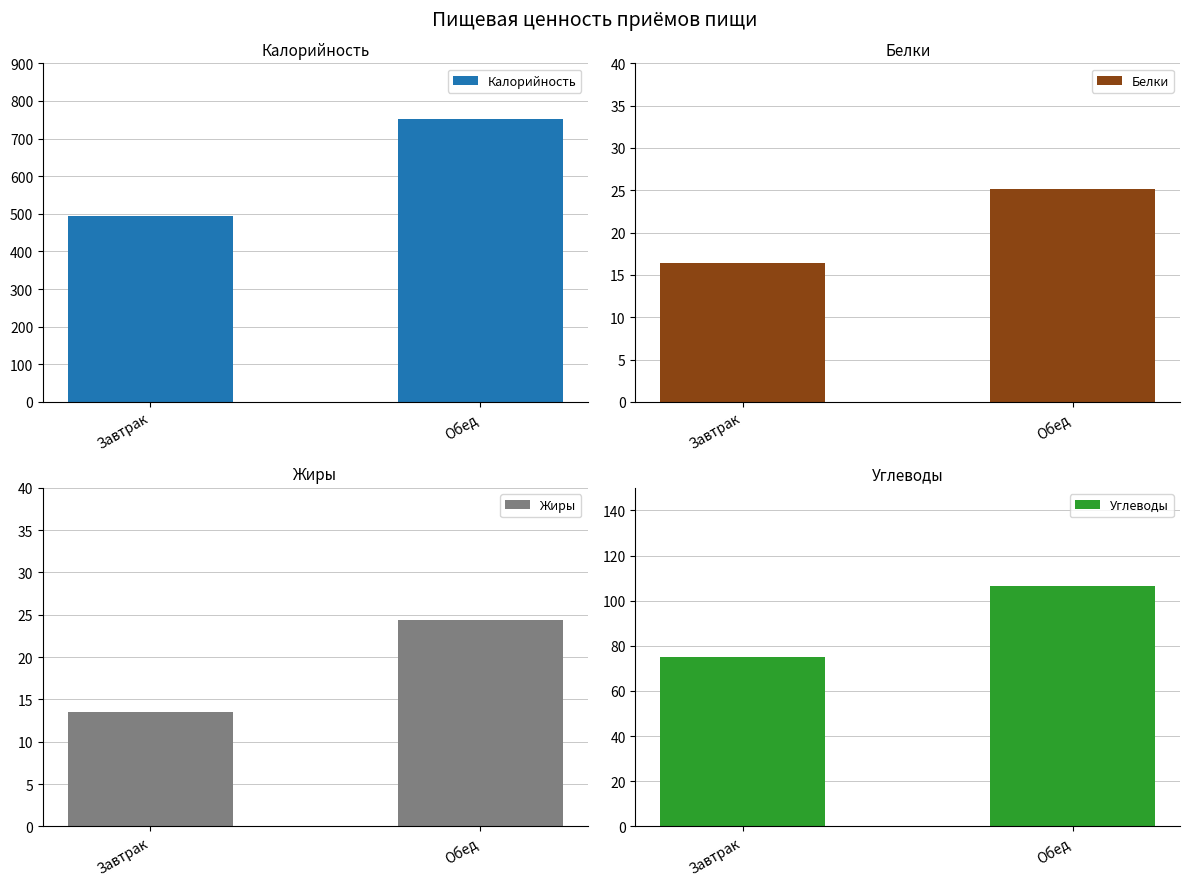

Which series has the largest range (max minus min)?

Калорийность